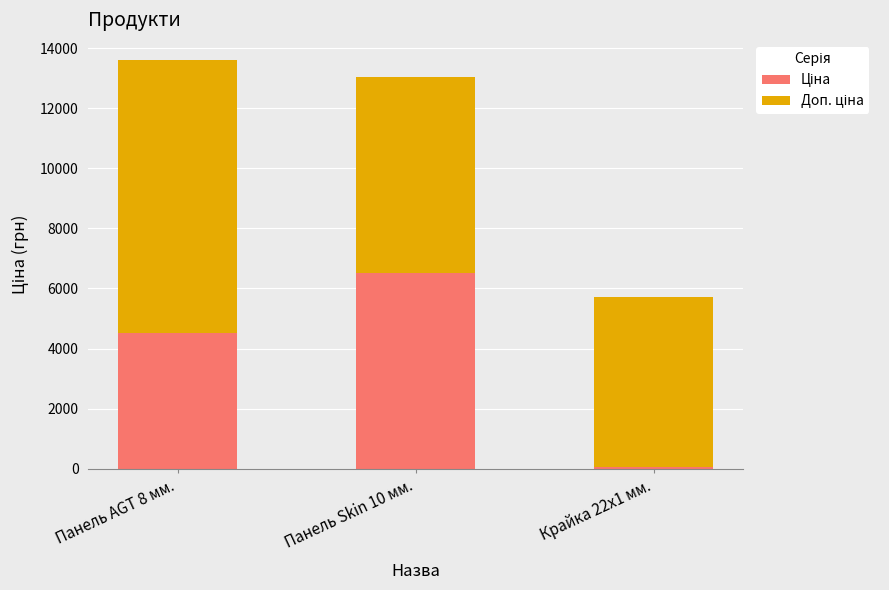

What is the total value across all series at Панель AGT 8 мм.?

13594.3